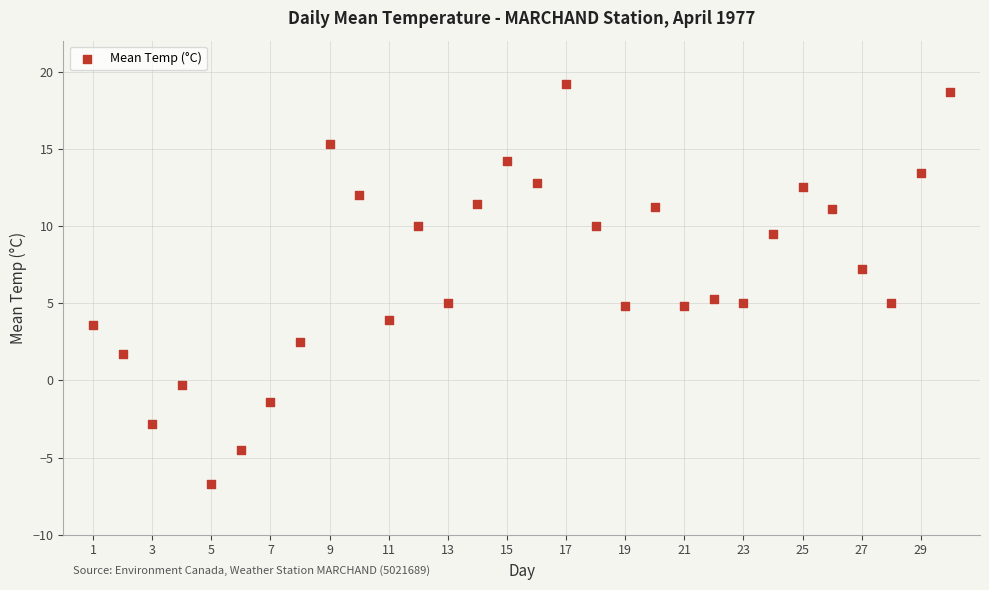

What is the range of Y values (max minus min)?

25.9